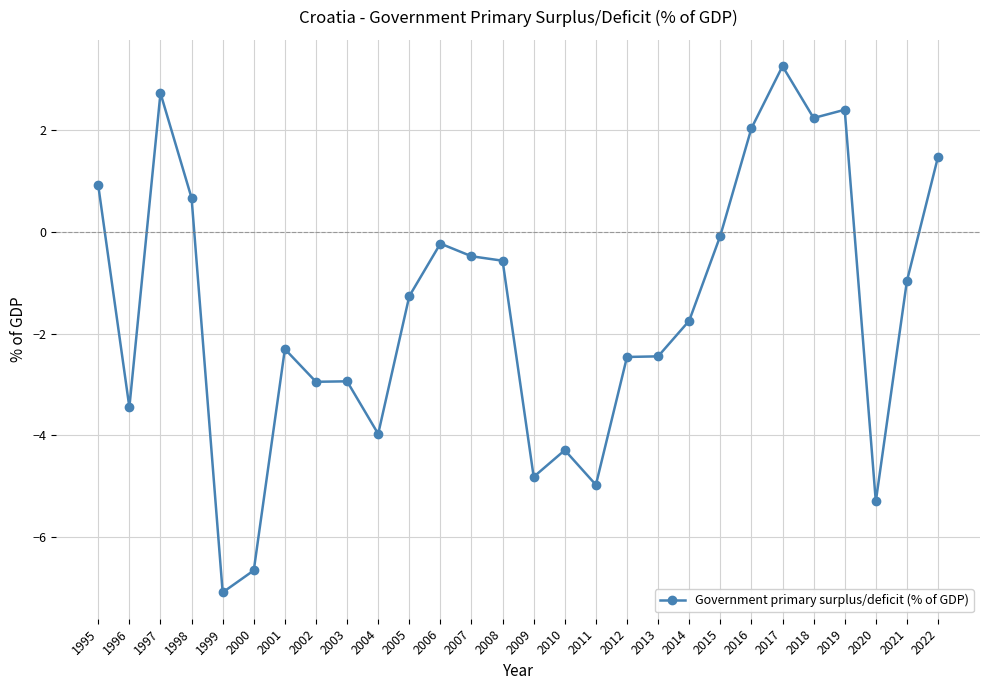

At which category does the chart reach its peak across all series?

2017